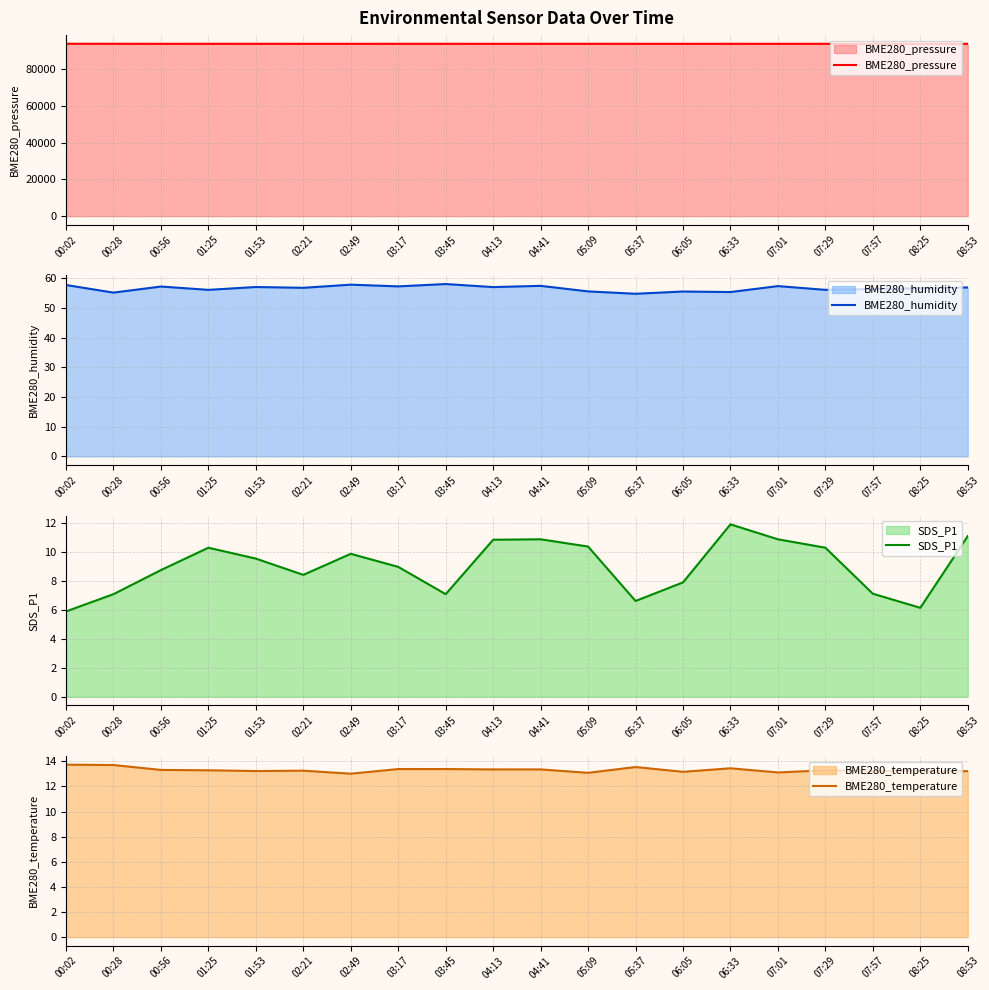

What is the sum of the BME280_temperature values at 03:17 and 05:09?

26.5